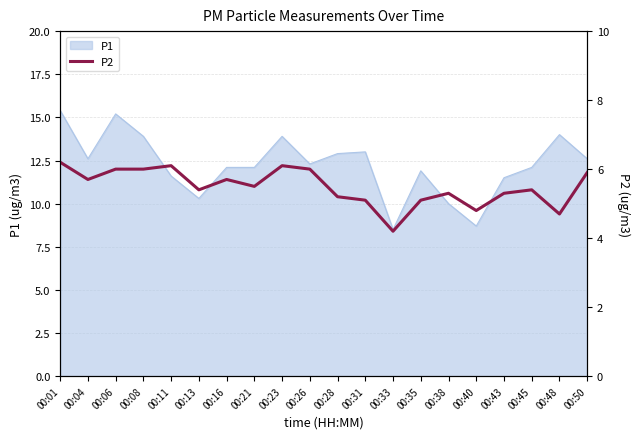

What is the lowest value of the P1 series?

8.5